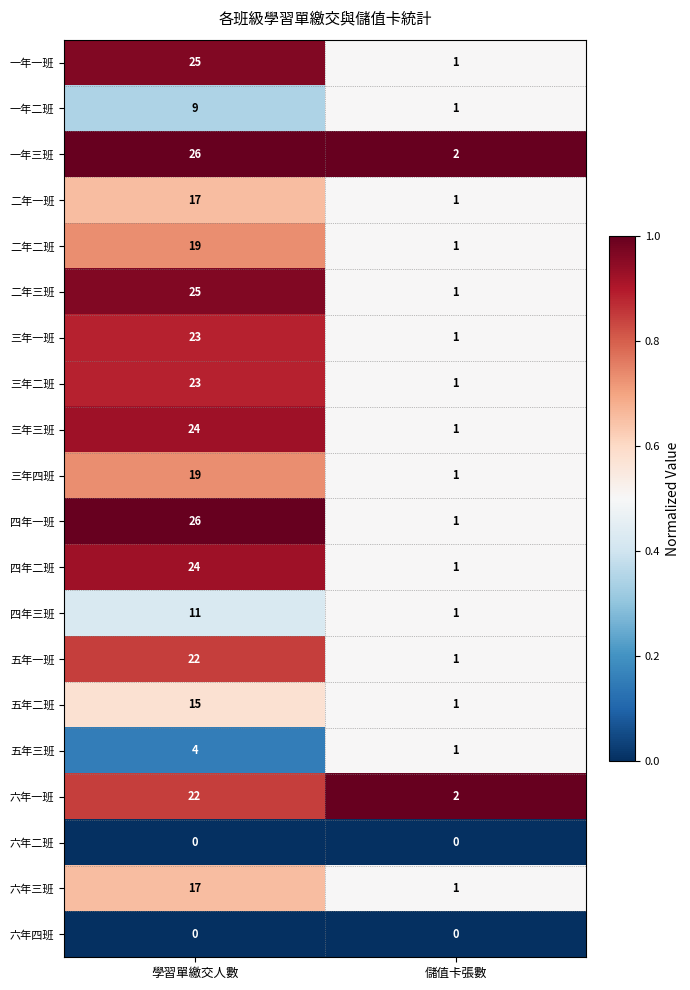

Which series has the largest total across all categories?

一年三班